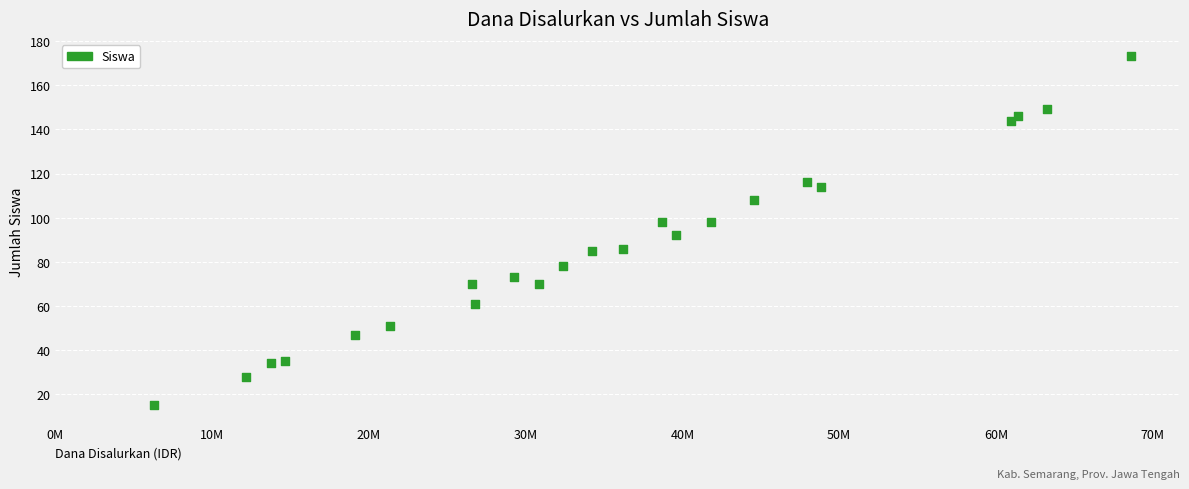

What Y value in the scatter plot is closest to 94?

92